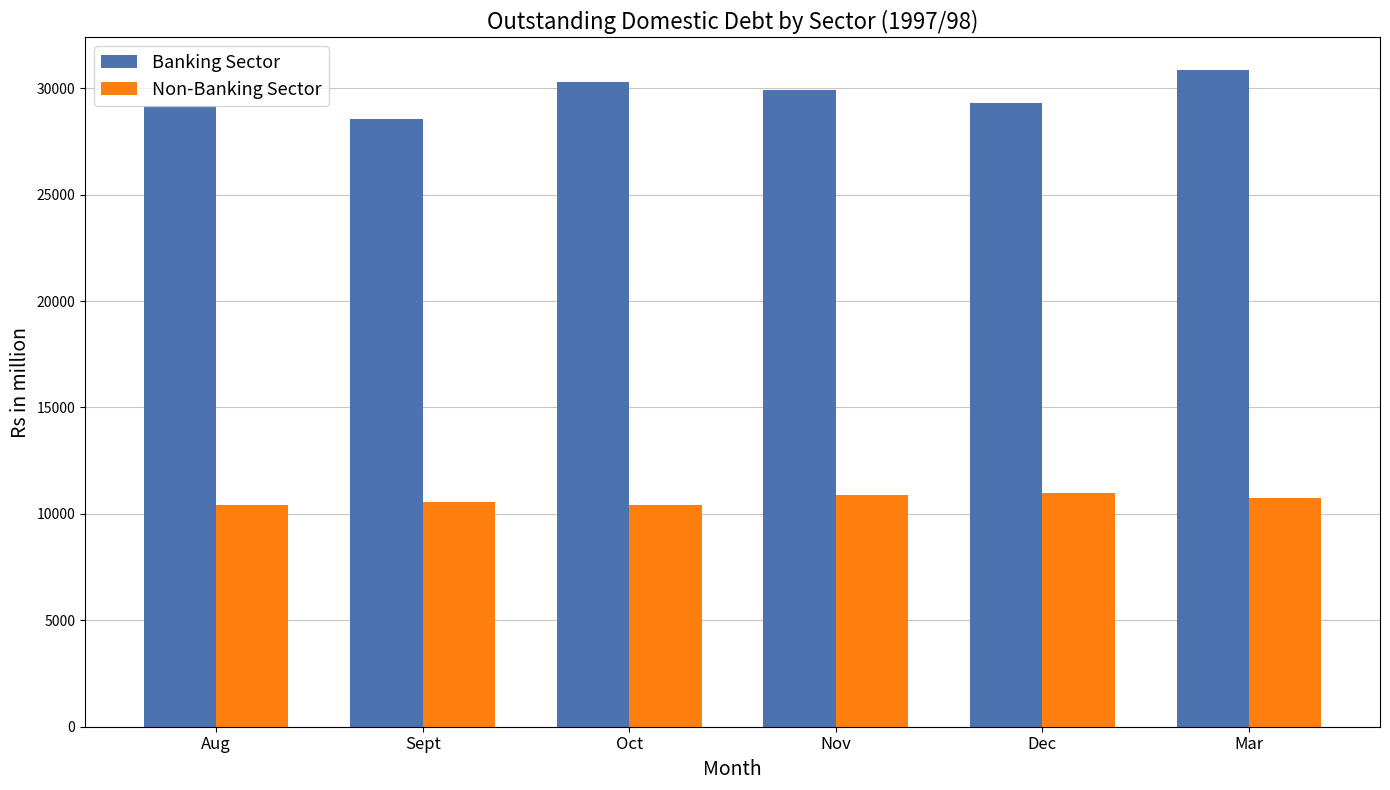

What is the label of the 6th bar from the right?

Aug